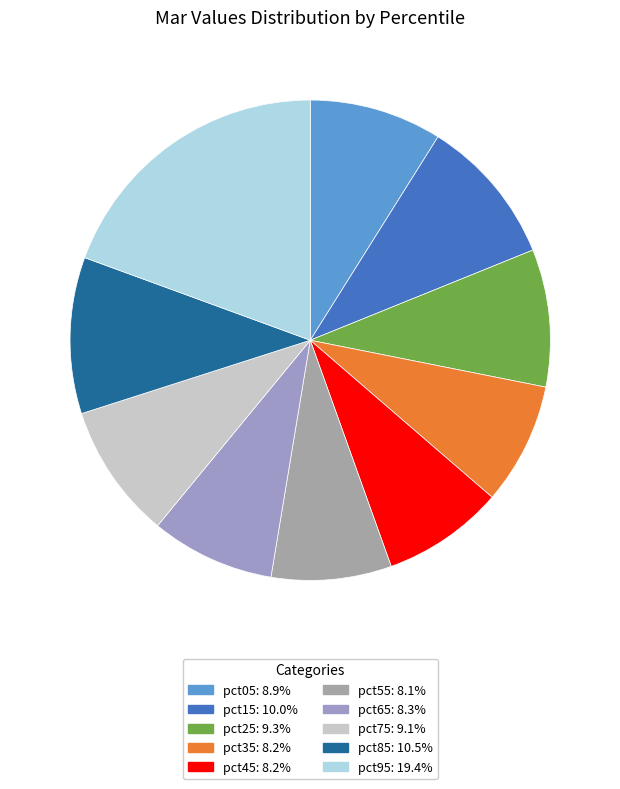

How many segments does this pie chart have?

10